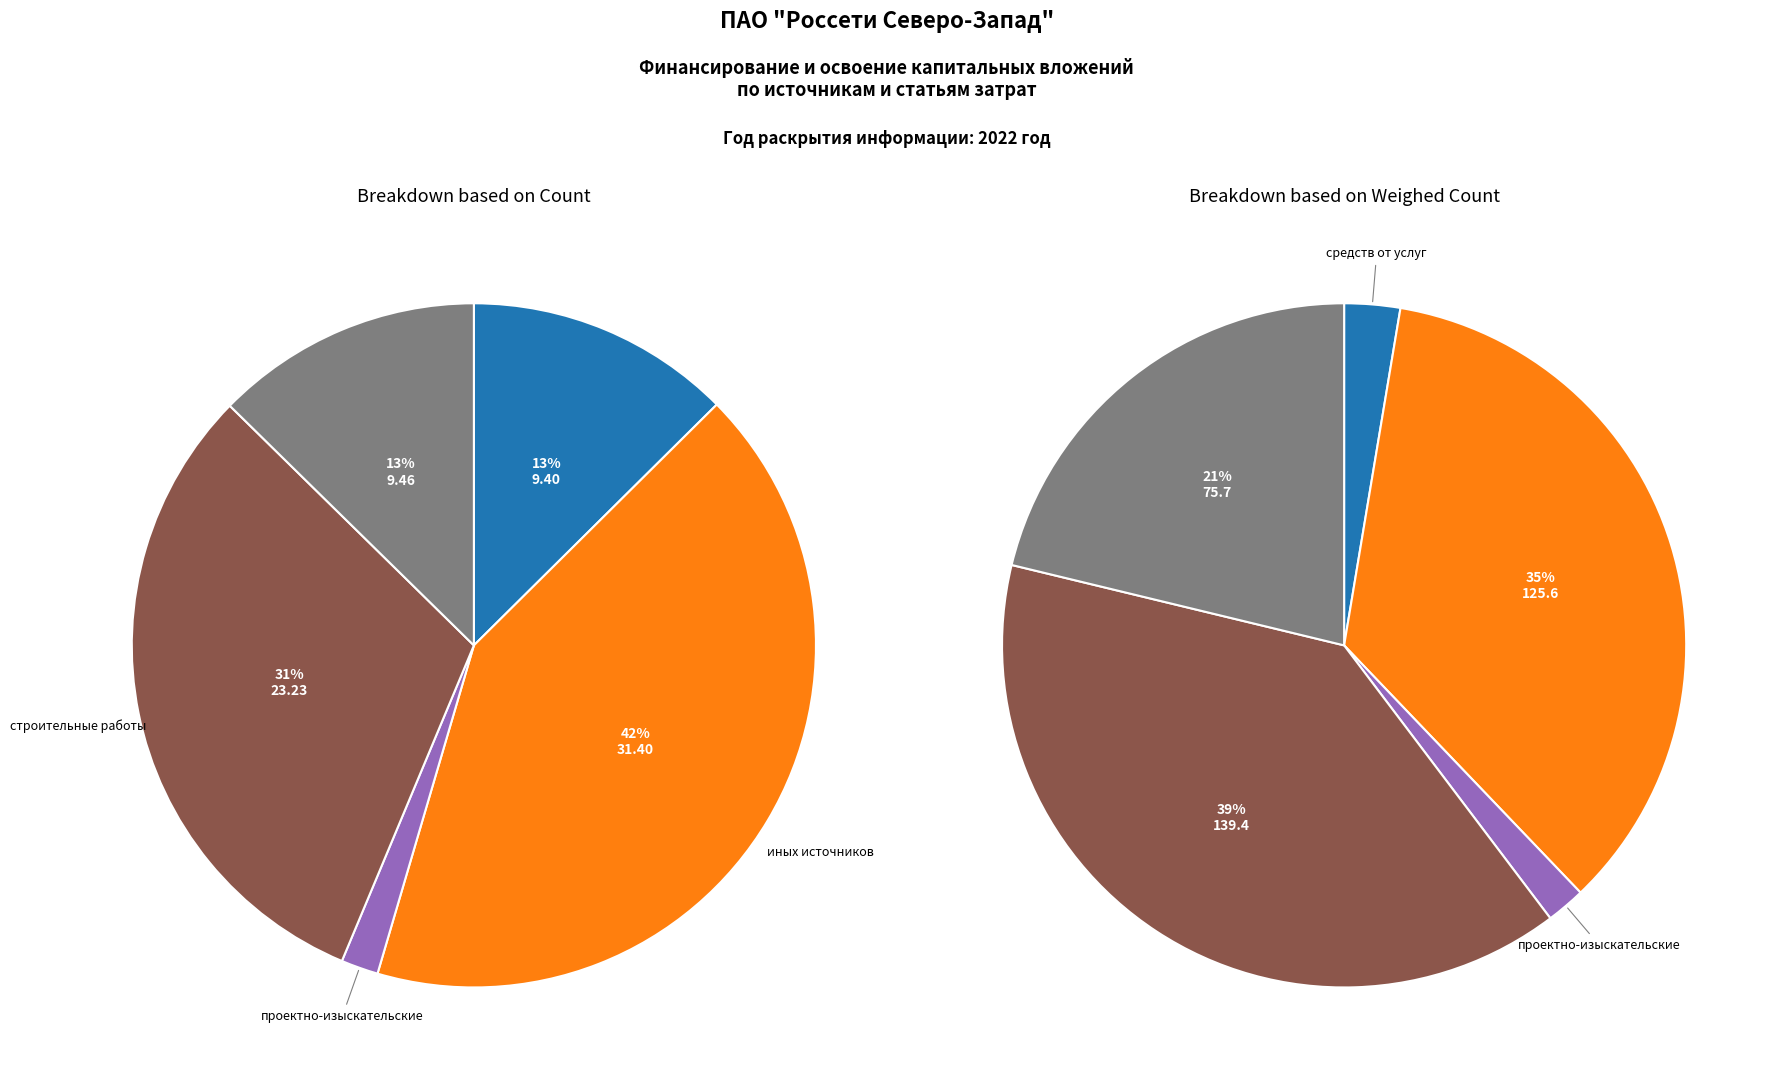

To the nearest percent, what percentage of the pie is строительные работы?

31%